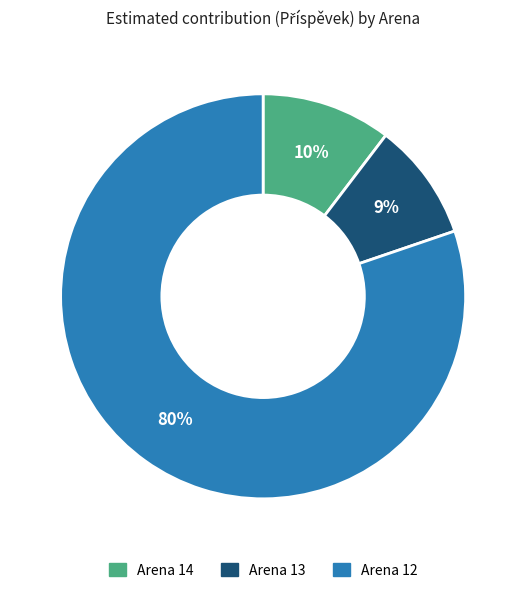

To the nearest percent, what is the average slice percentage?

33%